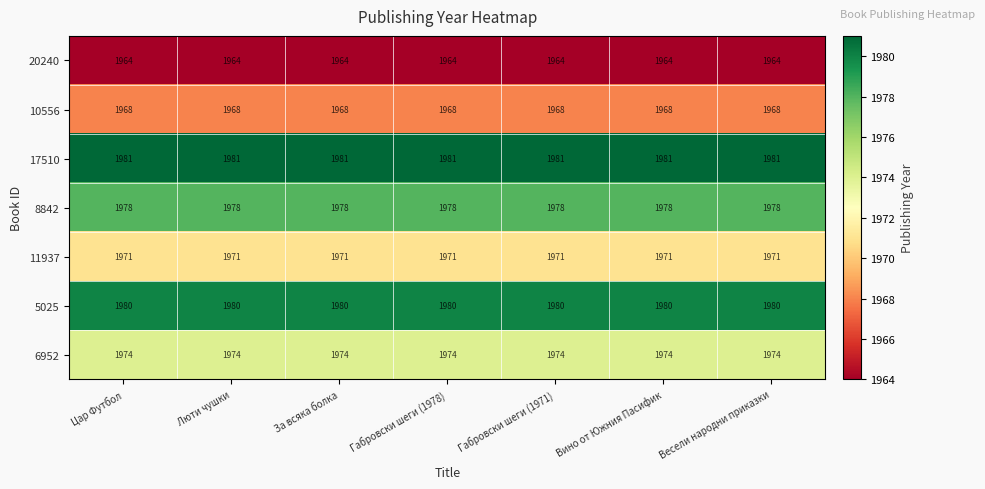

What is the highest value of the 17510 series?

1981